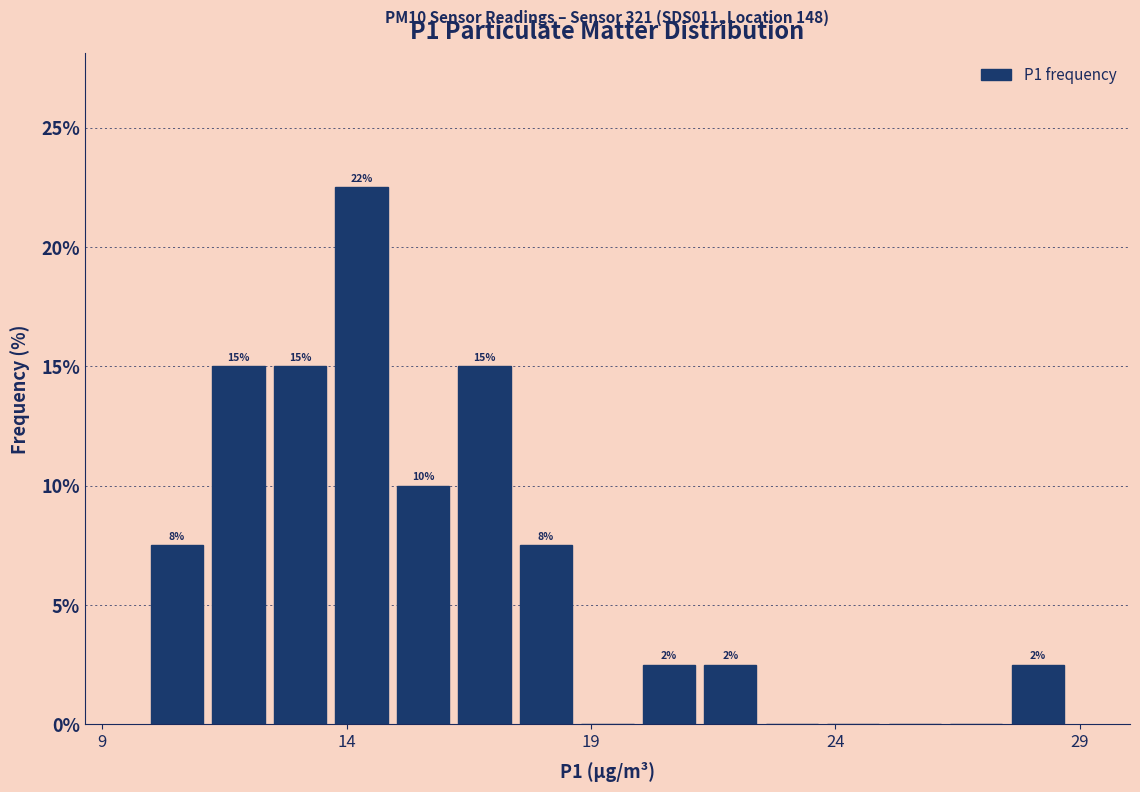

Around what value on the x-axis is the tallest bar? Give the approximate position of its centre, as read against the axis.

14.5